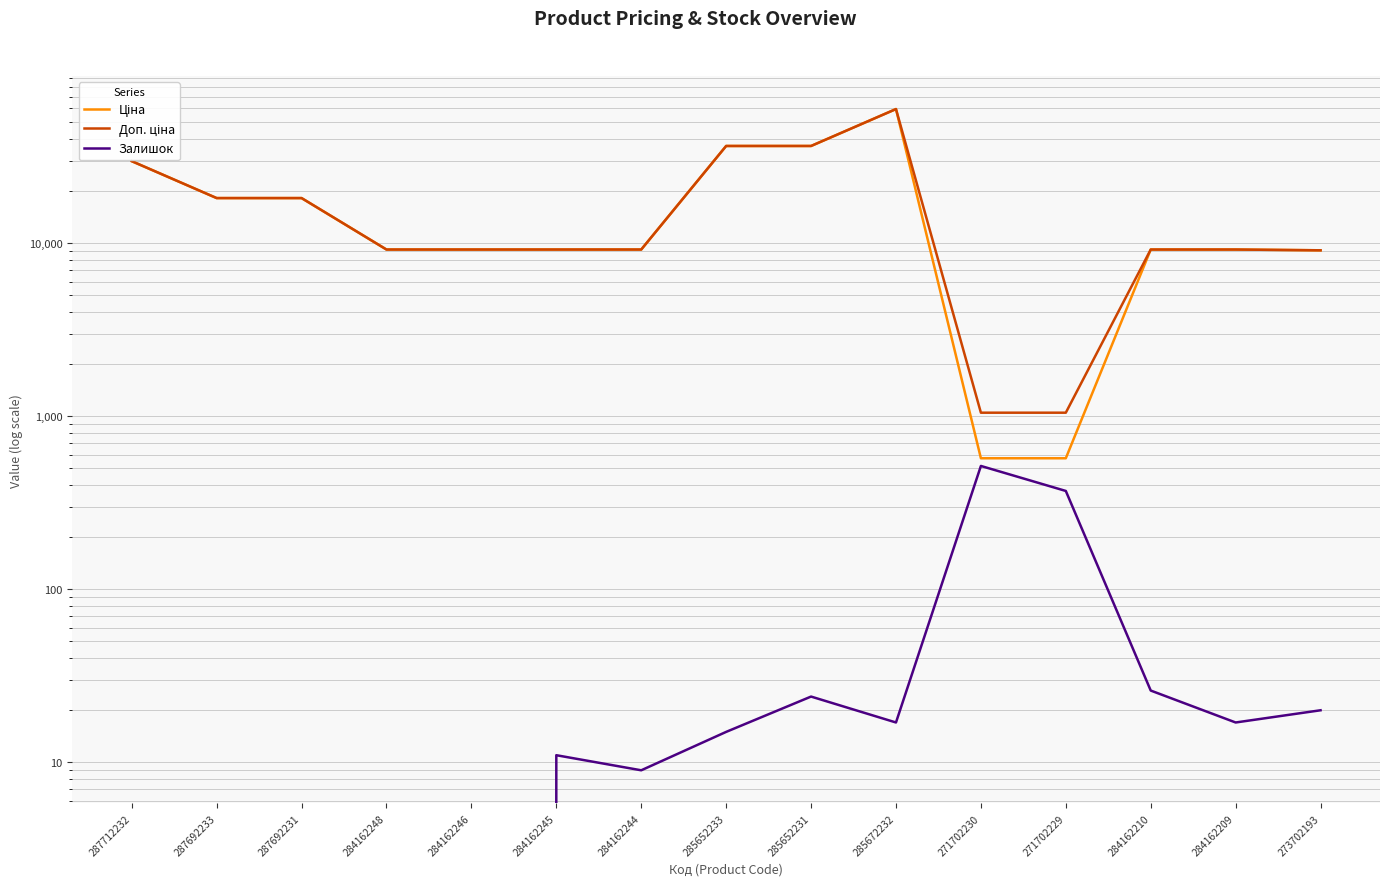

True or false: Доп. ціна and Ціна intersect in this chart.

False